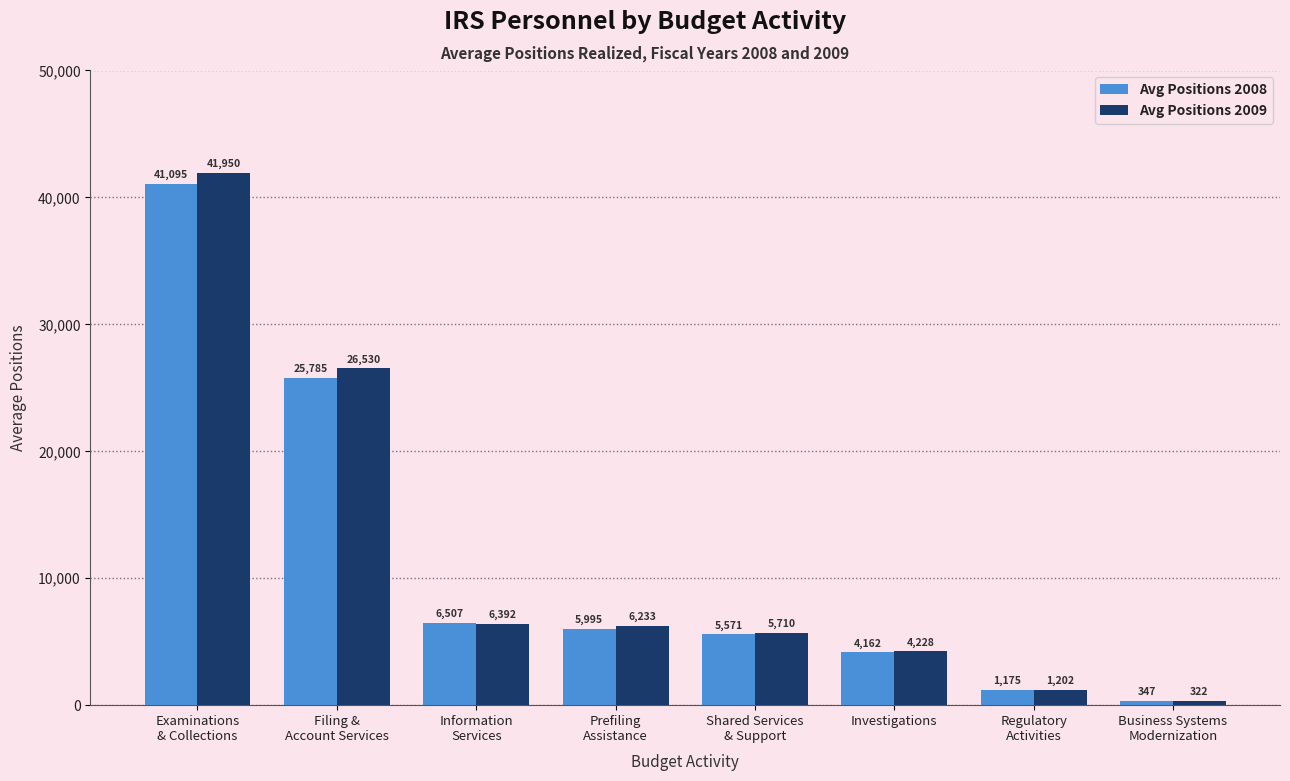

Rank the series at Examinations
& Collections from lowest to highest value.

Avg Positions 2008, Avg Positions 2009